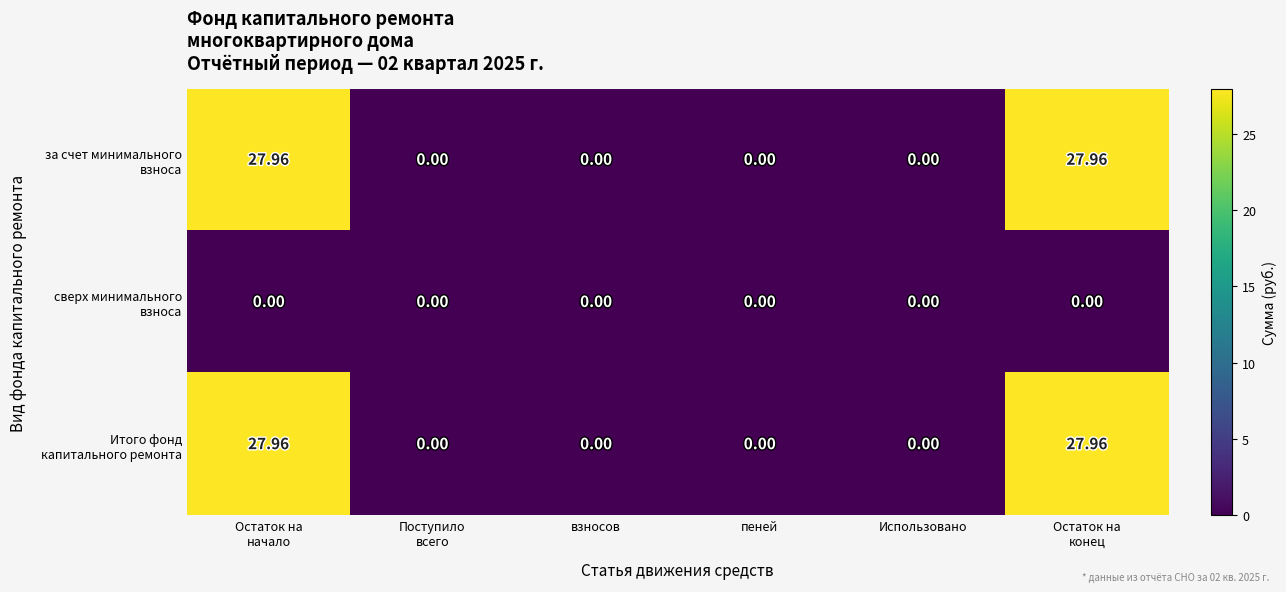

Count the number of data series in this chart.

3